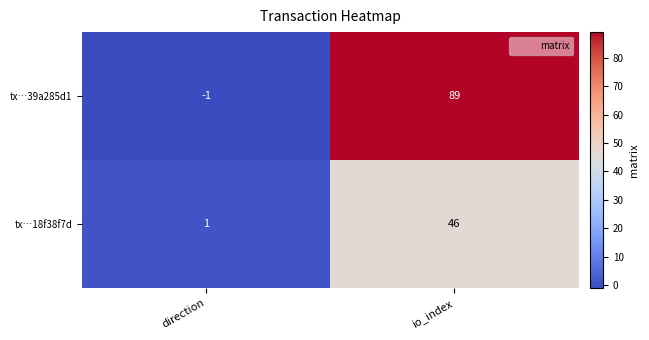

Which category has the lowest value in the tx…39a285d1 series?

direction